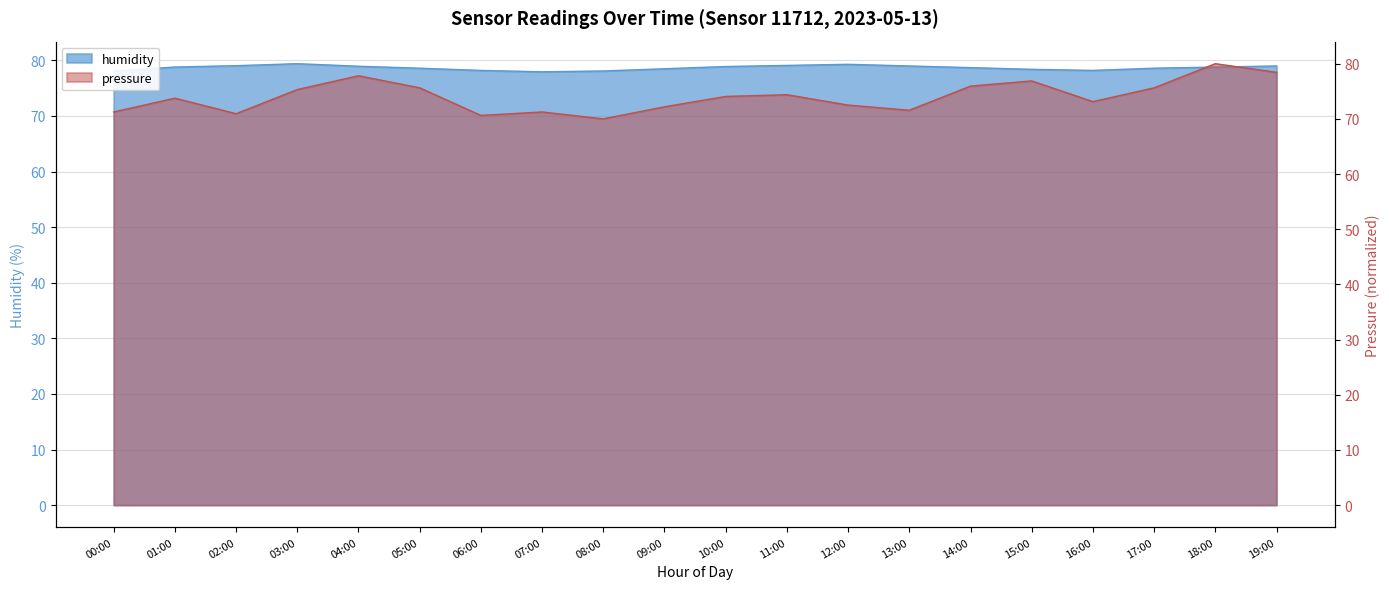

What is the average value of the pressure series?

74.1